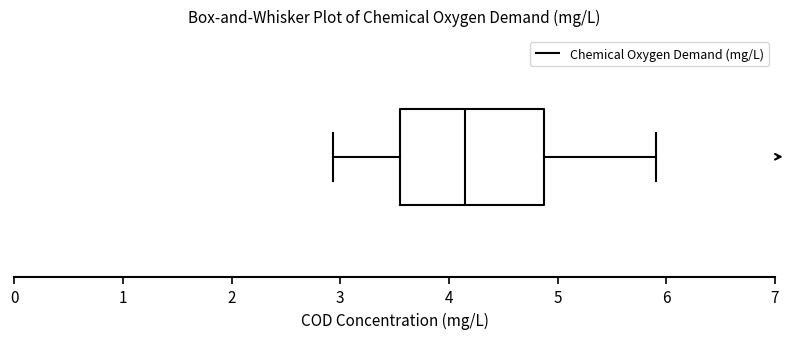

Read this box plot against the x-axis: the position of the median line, the range covered by the box, and the ends of both whiskers. The values are not printed on the chart, so give them approximately, as read against the axis.

median 4.1, box 3.5 to 4.9, whiskers 2.9 to 5.9